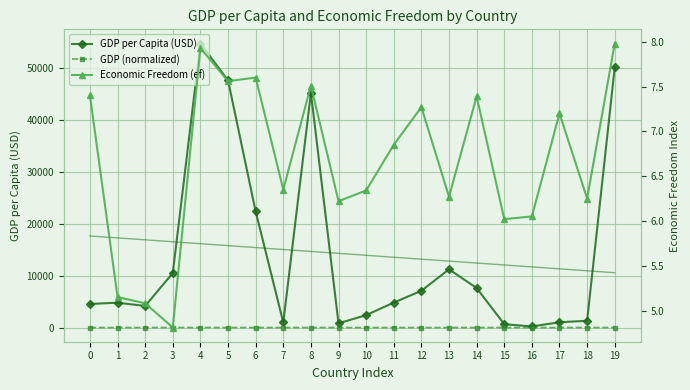

What is the sum of the GDP per Capita (USD) values at 6 and 7?

23320.9